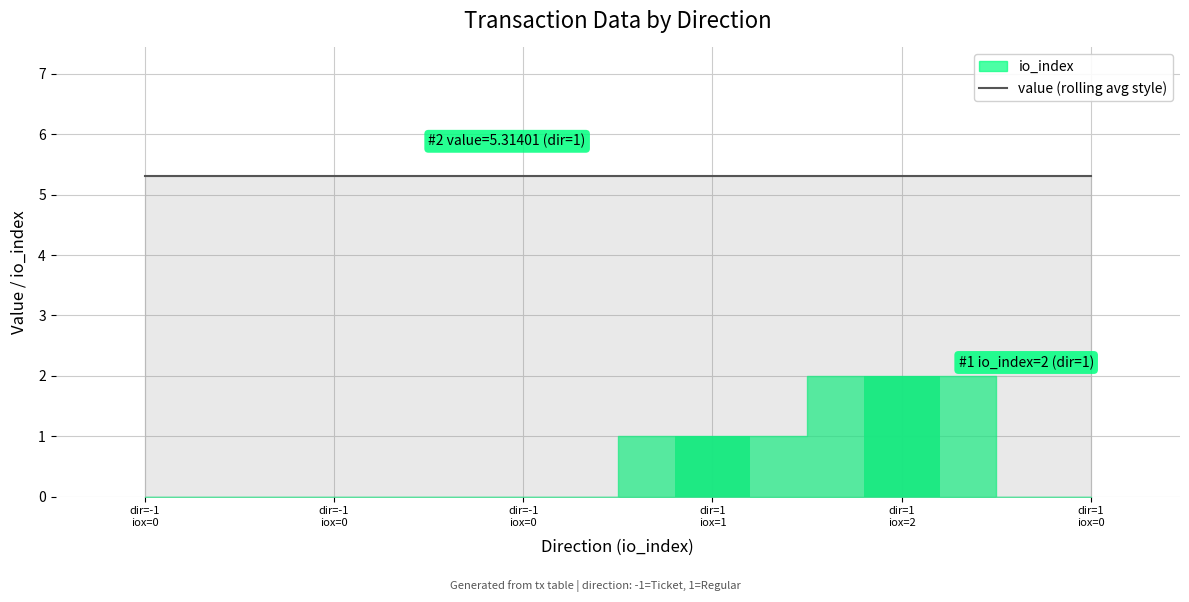

List the labels in order of value, largest first.

dir=1 iox=2, dir=1 iox=1, dir=-1 iox=0, dir=-1 iox=0, dir=-1 iox=0, dir=1 iox=0